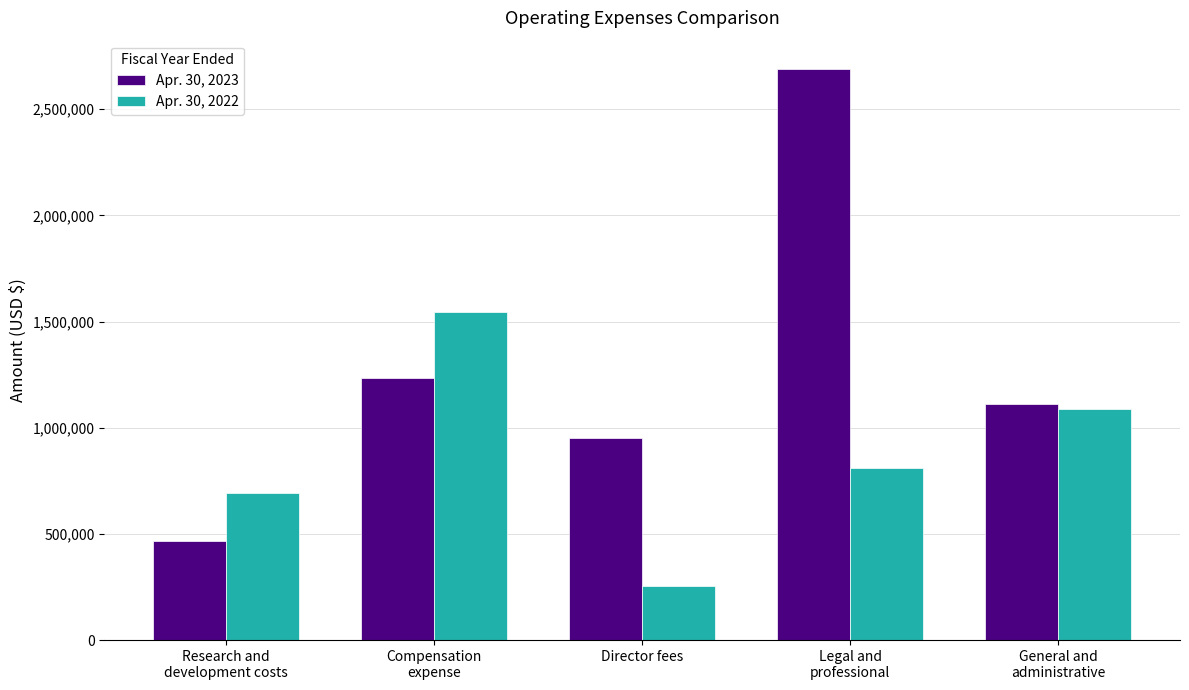

What is the difference between the Apr. 30, 2022 values at General and
administrative and Director fees?

833857